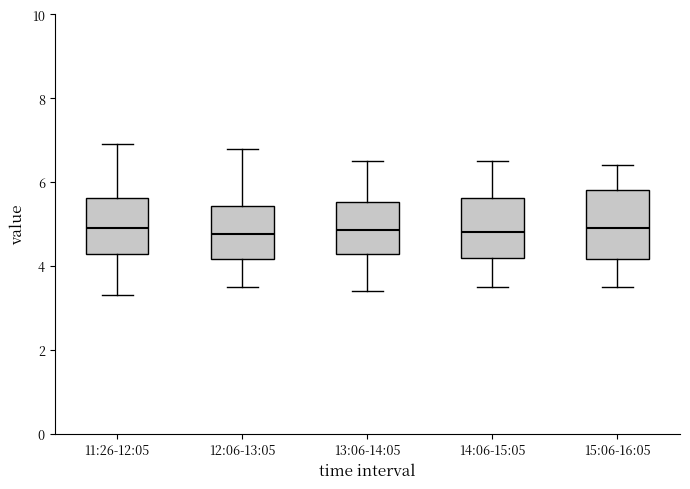

Which box is the tallest, from its lower edge to its upper edge?

15:06-16:05